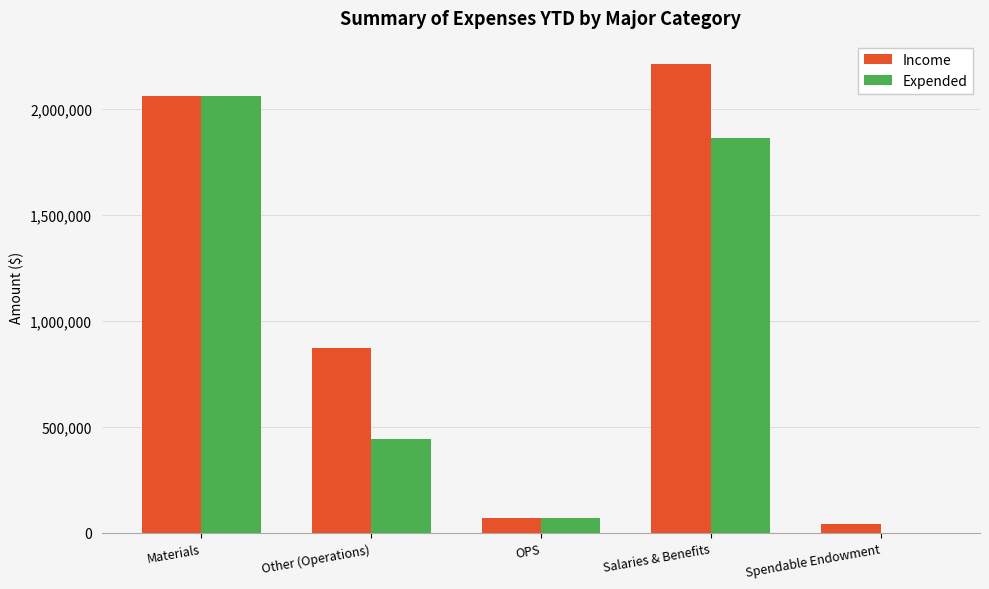

At which label is Expended closest to 1028578?

Other (Operations)